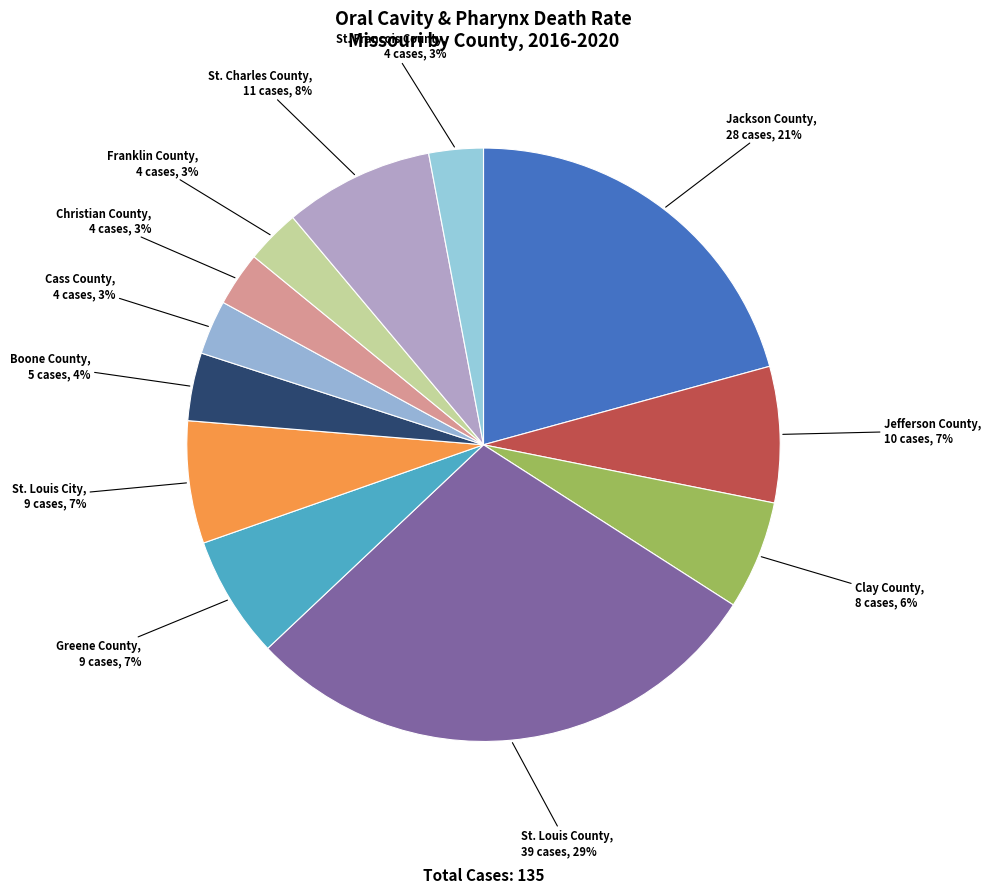

What is the largest slice in the pie chart?

St. Louis County